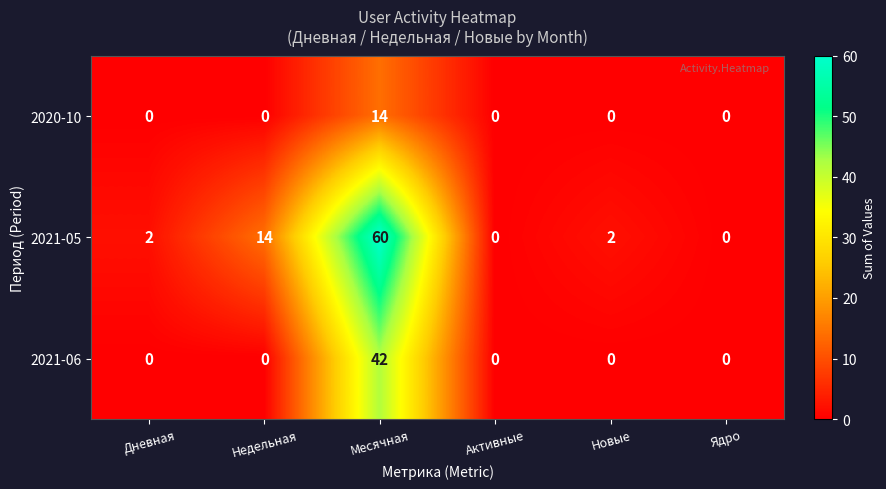

List the series in order of their peak value, highest first.

2021-05, 2021-06, 2020-10